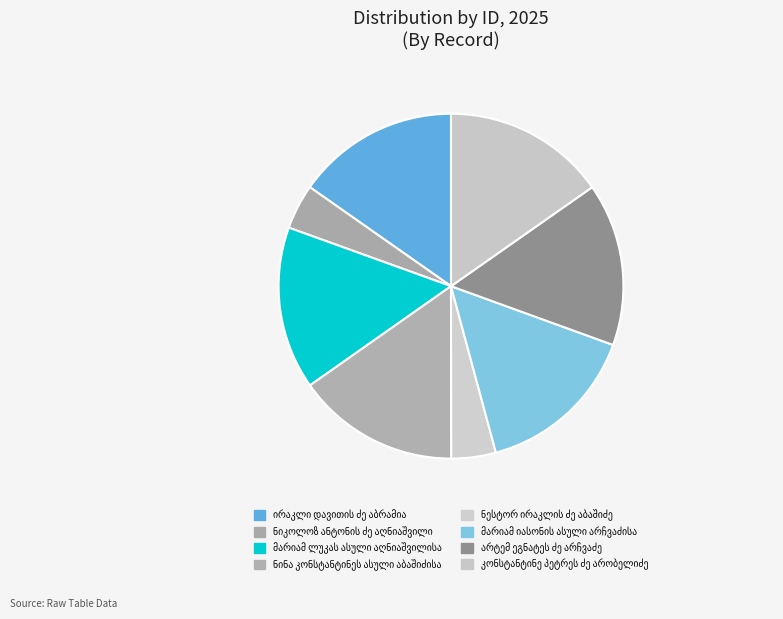

To the nearest percent, what portion does კონსტანტინე პეტრეს ძე არობელიძე represent?

15%